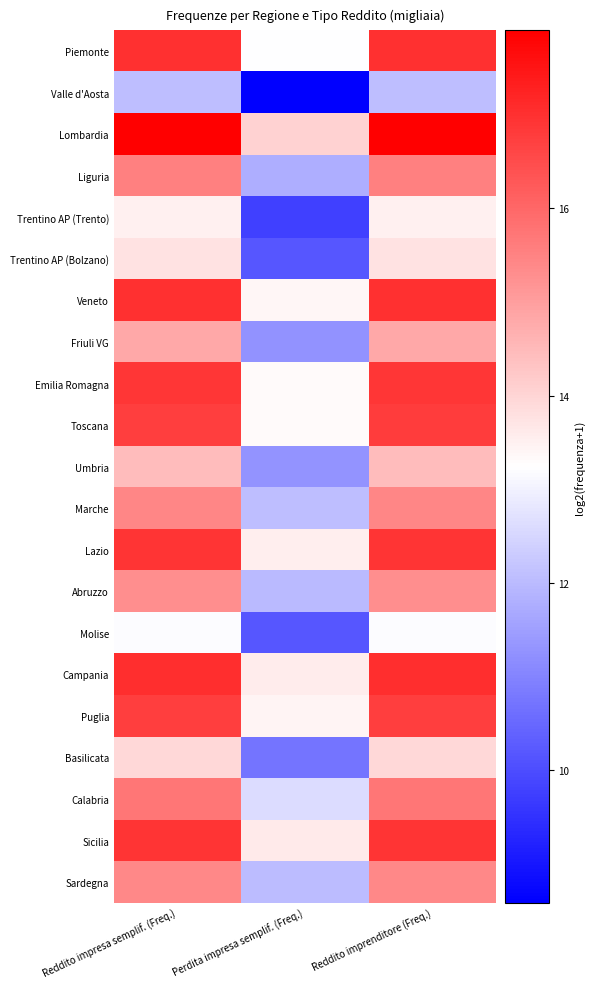

How many distinct data groups are displayed?

21